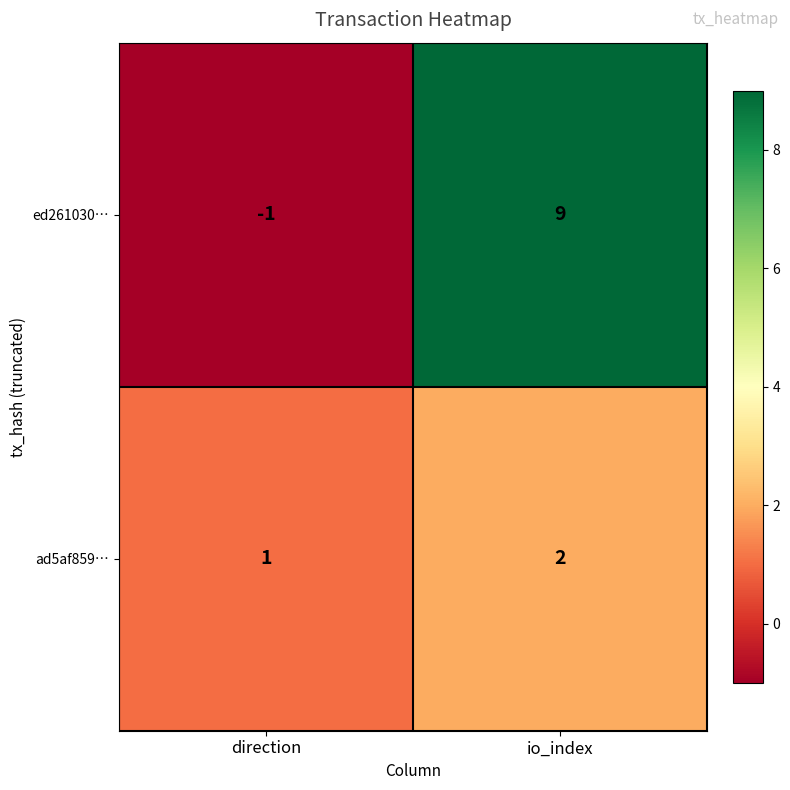

True or false: ad5af859… has a value of 1 at direction.

True